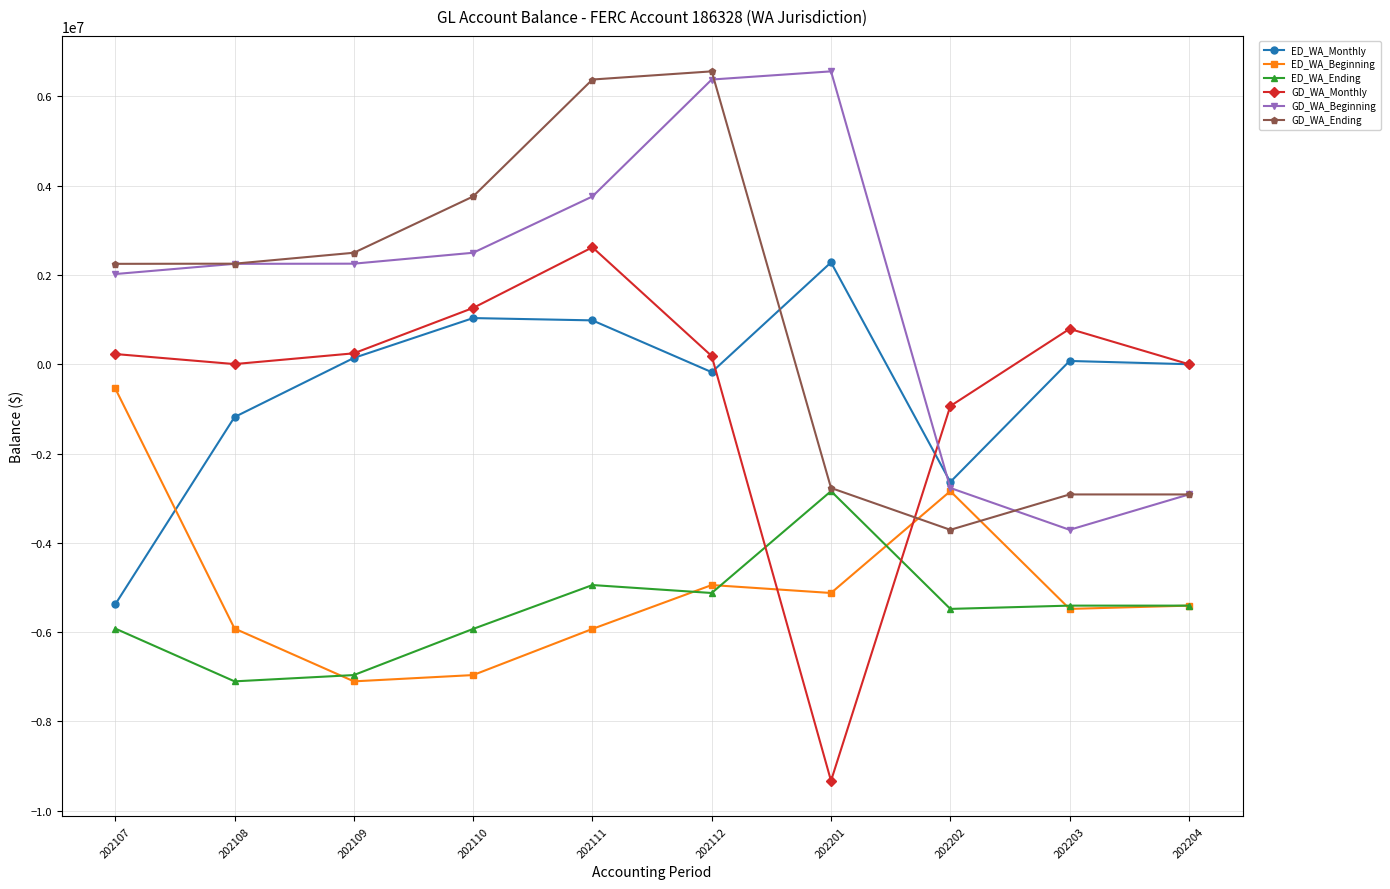

Where does the ED_WA_Monthly series first go above 73321?

202109